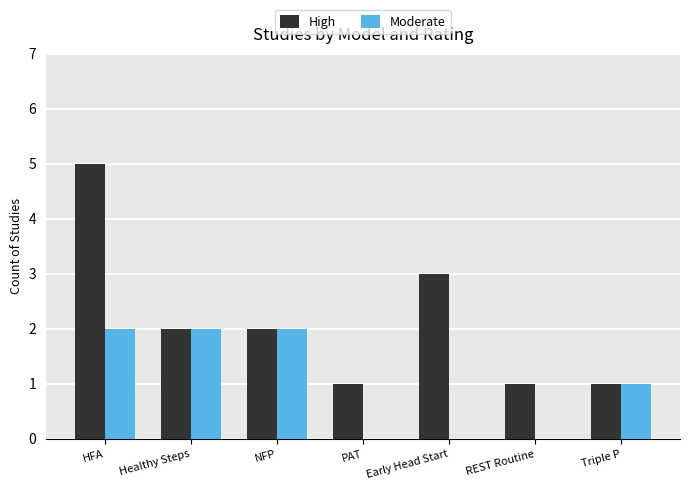

What is the total value across all series at REST Routine?

1